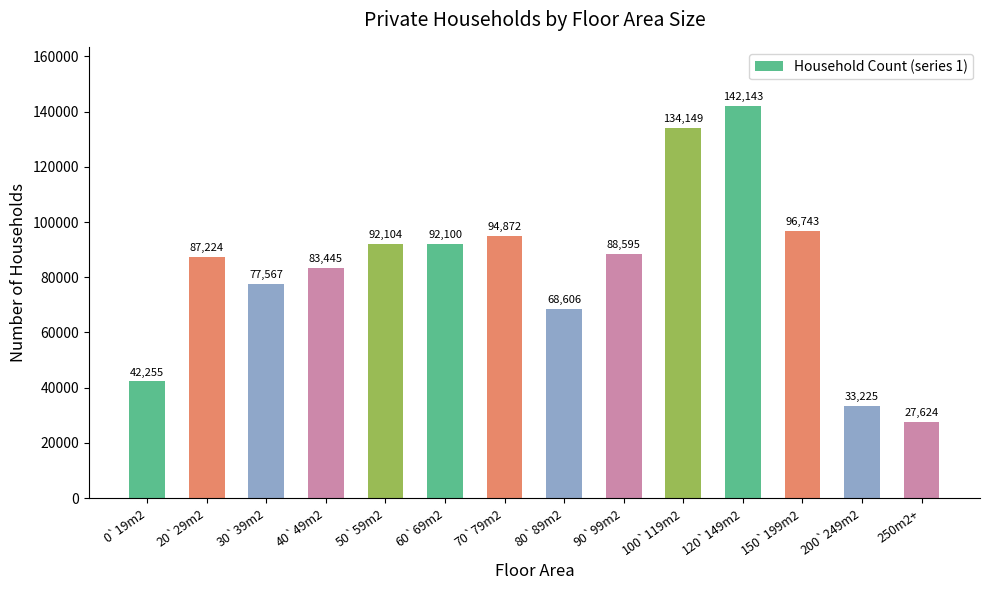

At which label is the value closest to 84883?

40`49m2